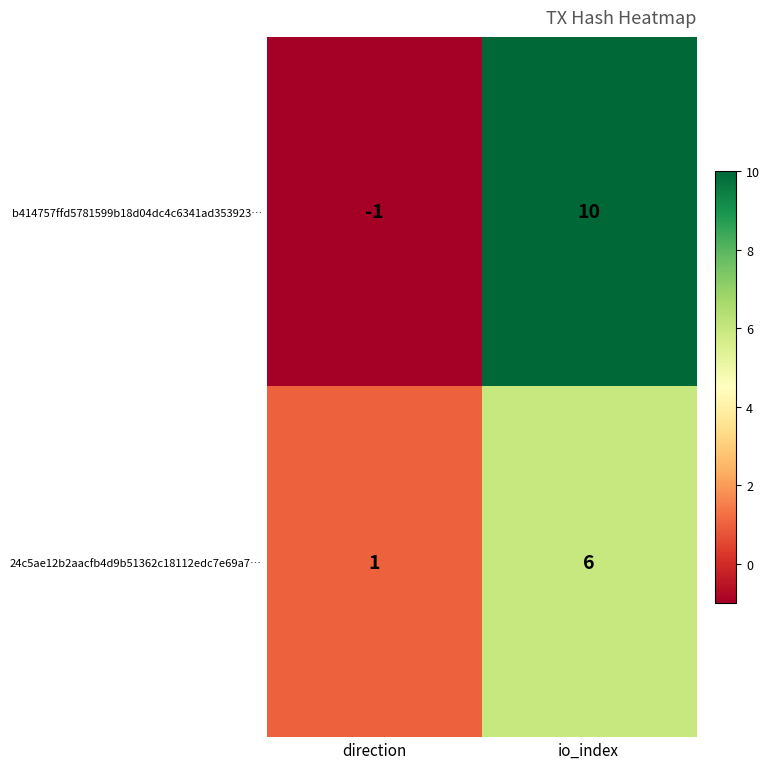

Which category has the highest value across all series?

io_index